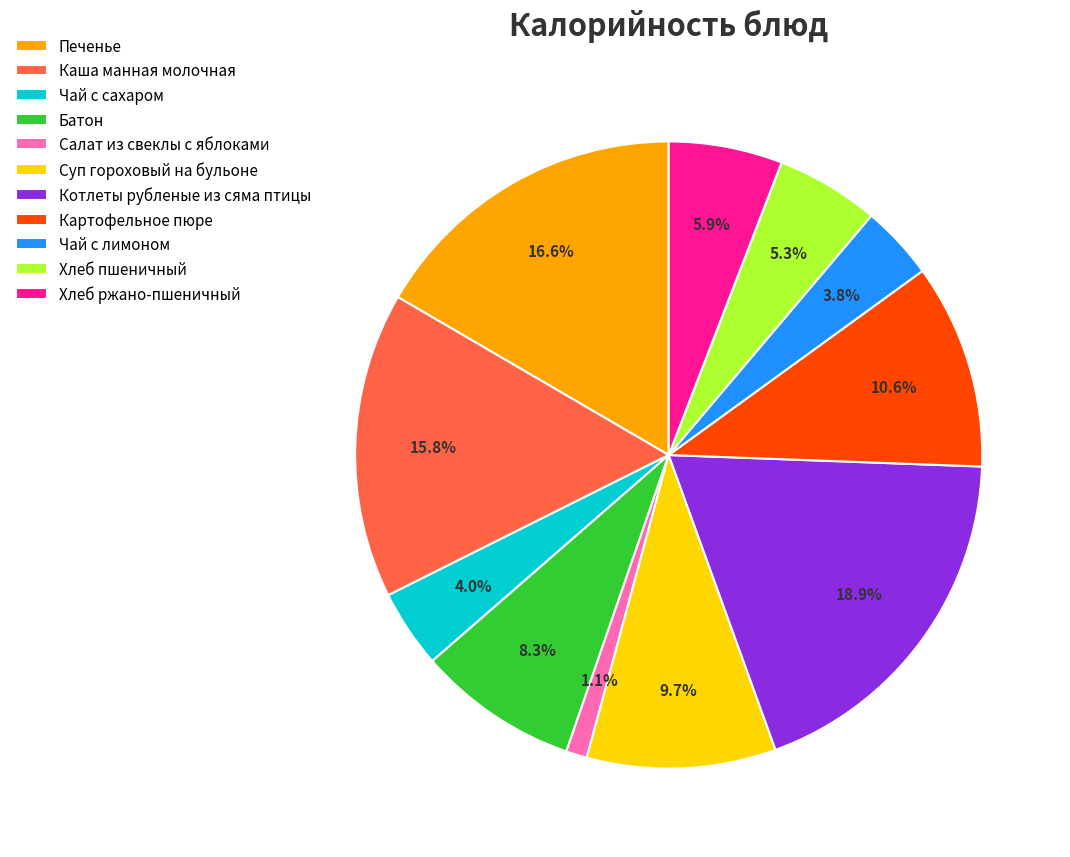

What portion of the pie excludes Каша манная молочная?

84.2%